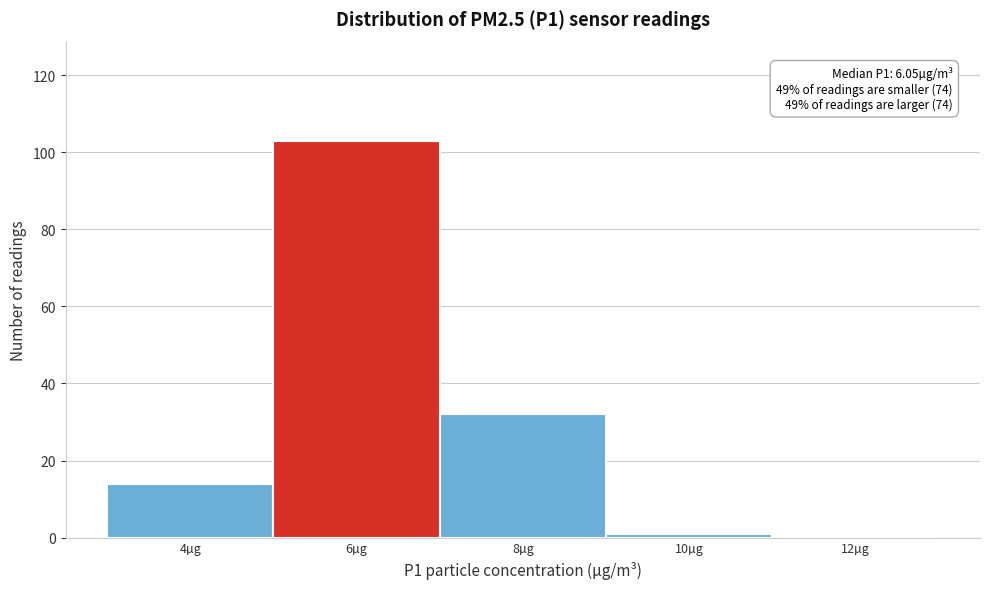

Which range on the x-axis has the tallest bar?

5 to 7